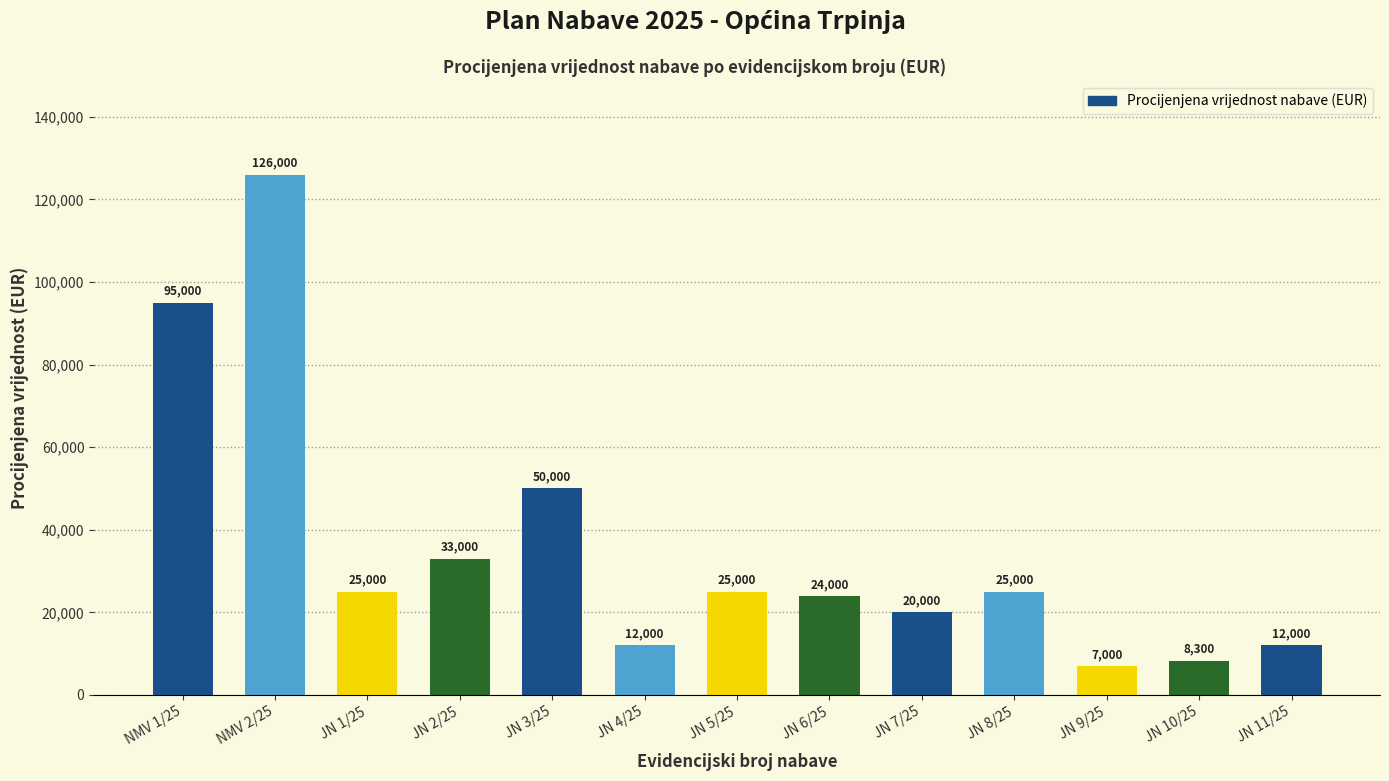

What is the change in value from JN 4/25 to JN 8/25?

+13000